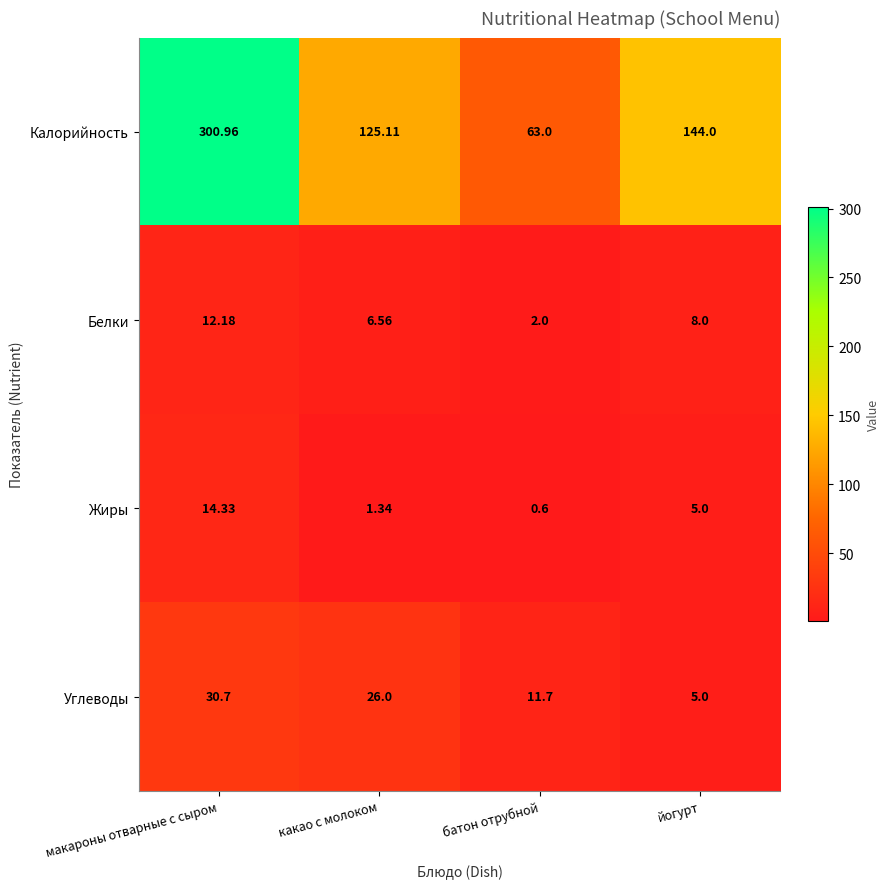

Where is Углеводы nearest to the value 17?

батон отрубной